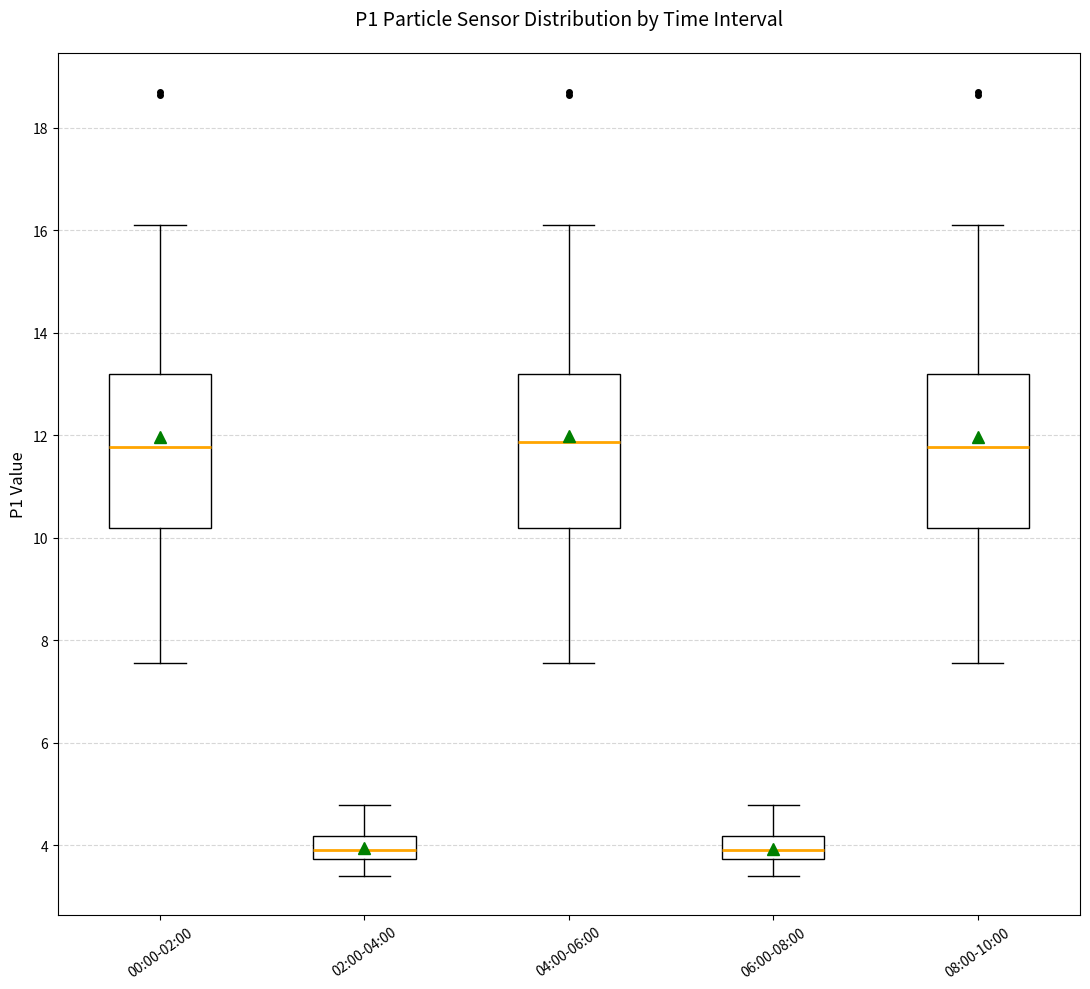

Where does the median line of the box for 04:00-06:00 sit on the y-axis? The values are not printed on the chart, so give them approximately, as read against the axis.

11.8